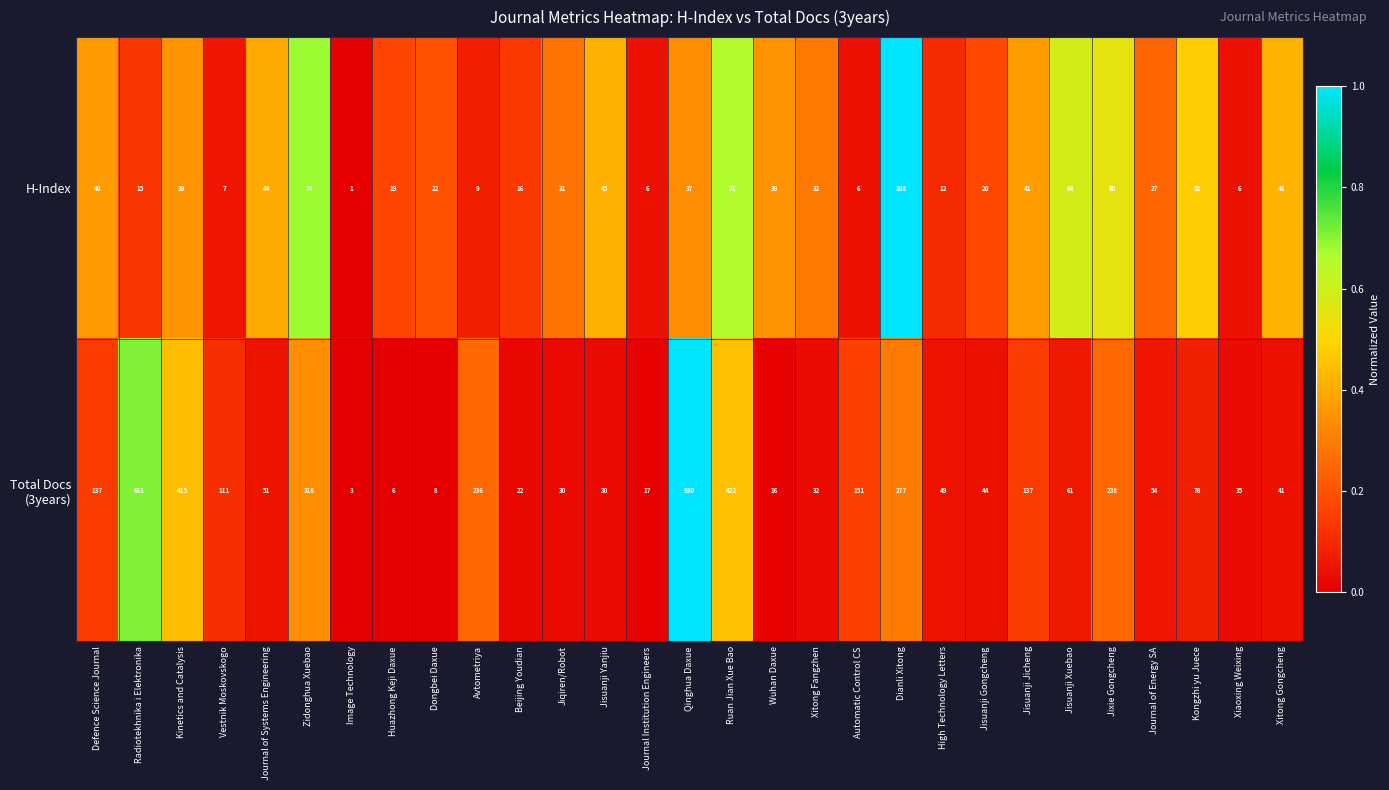

At which category is the sum across all series the highest?

Qinghua Daxue